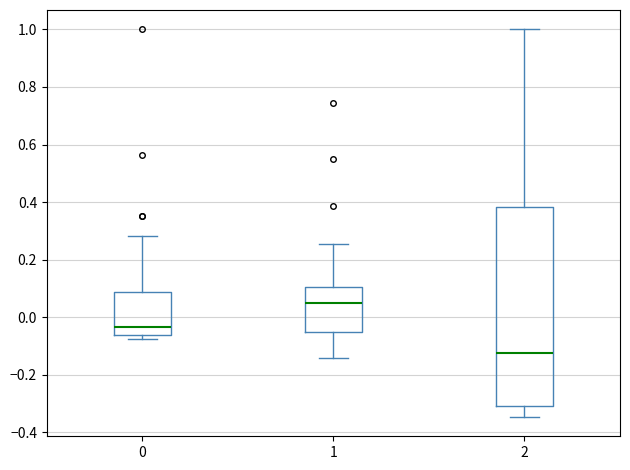

Reading left to right, read every box against the y-axis: the position of its median line, the range the box covers, and the ends of its whiskers. The values are not printed on the chart, so give them approximately, as read against the axis.

0: median -0.04, box -0.06 to 0.08, whiskers -0.08 to 0.28
1: median 0.06, box -0.04 to 0.10, whiskers -0.14 to 0.26
2: median -0.12, box -0.30 to 0.38, whiskers -0.34 to 1.00